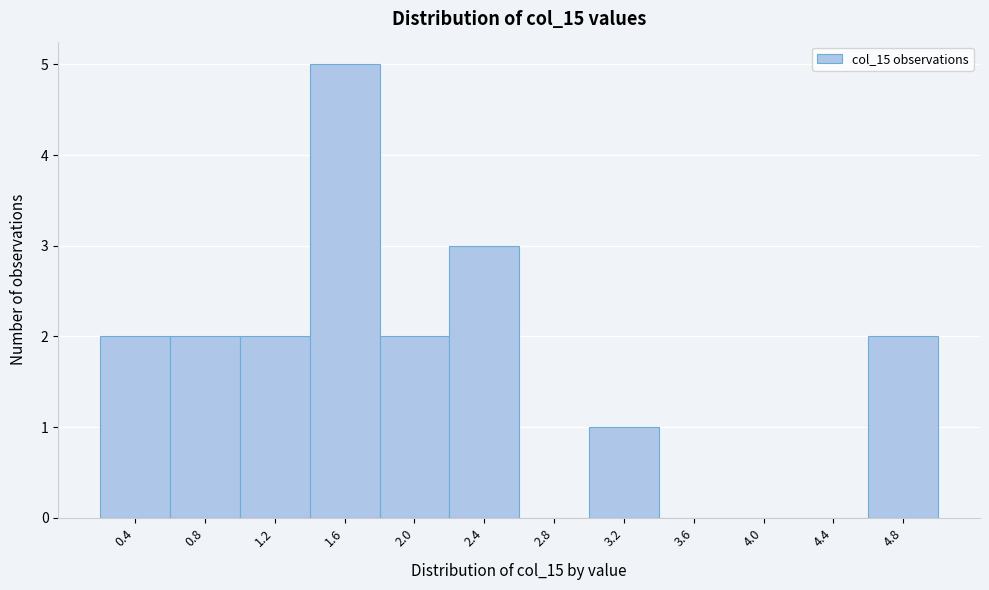

Reading left to right, transcribe all the data shown in this chart.

0.4=2	0.8=2	1.2=2	1.6=5	2.0=2	2.4=3	2.8=0	3.2=1	3.6=0	4.0=0	4.4=0	4.8=2